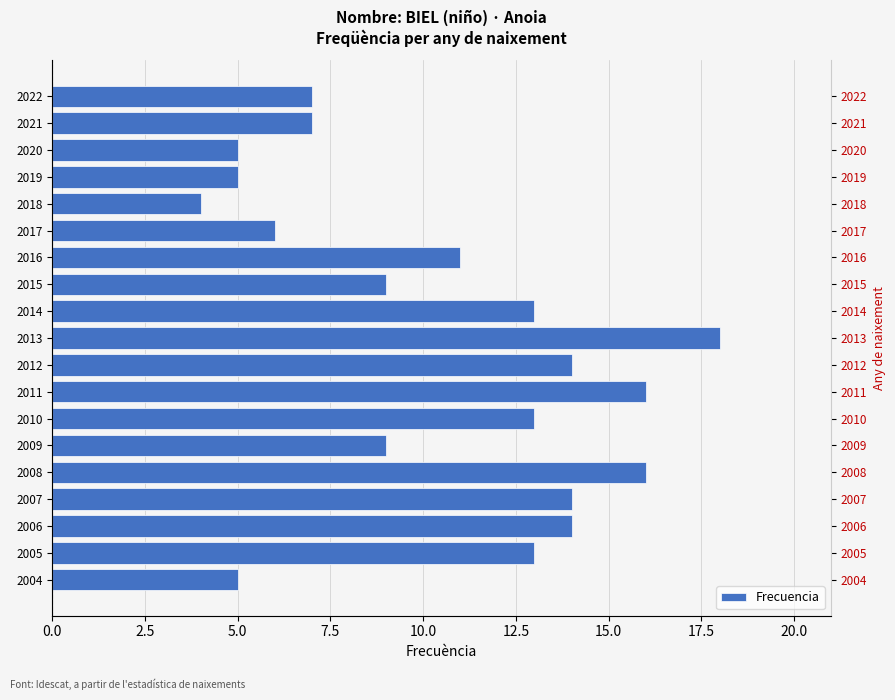

Approximately how many times larger is the value at 2022 compared to 2008?

0.4